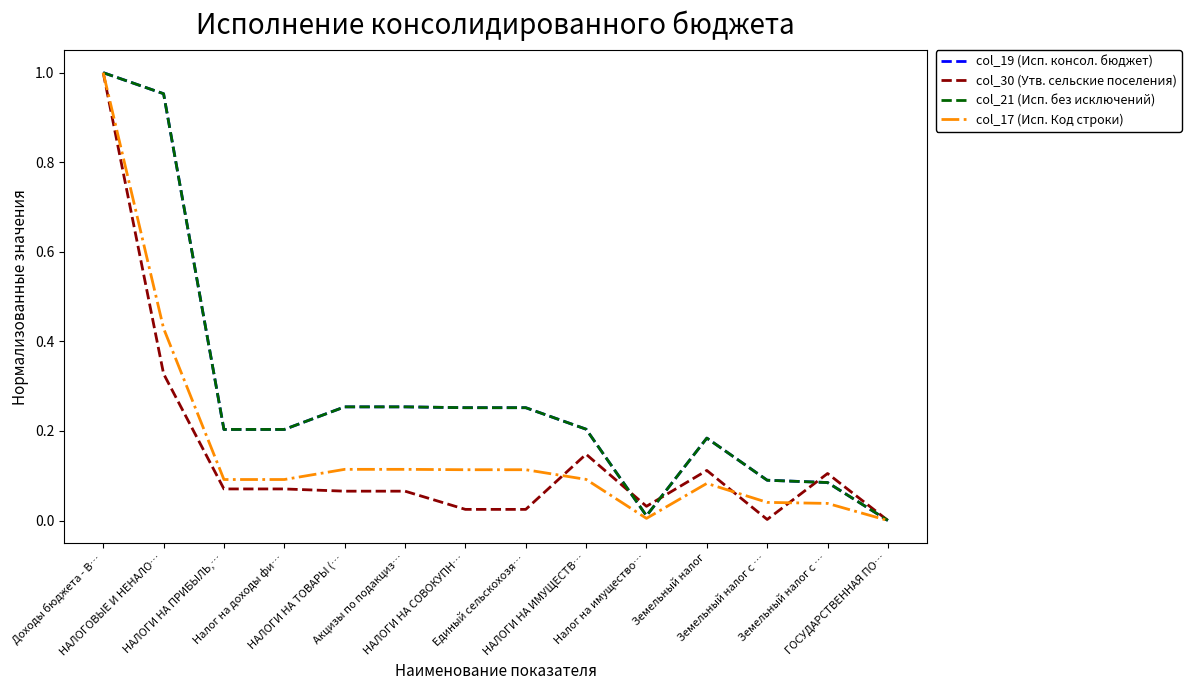

At which category does col_17 (Исп. Код строки) reach its first local valley?

Налог на имущество…